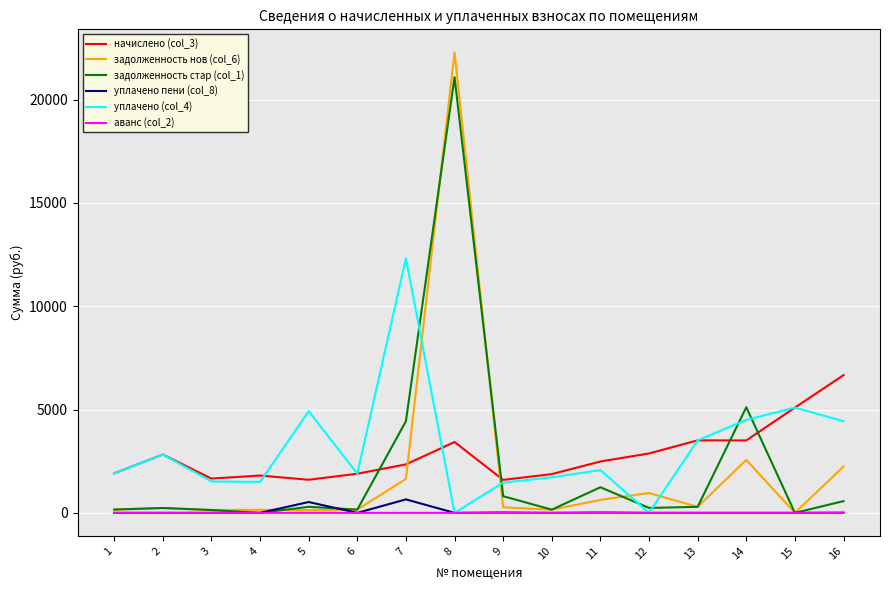

True or false: аванс (col_2) and начислено (col_3) intersect in this chart.

False